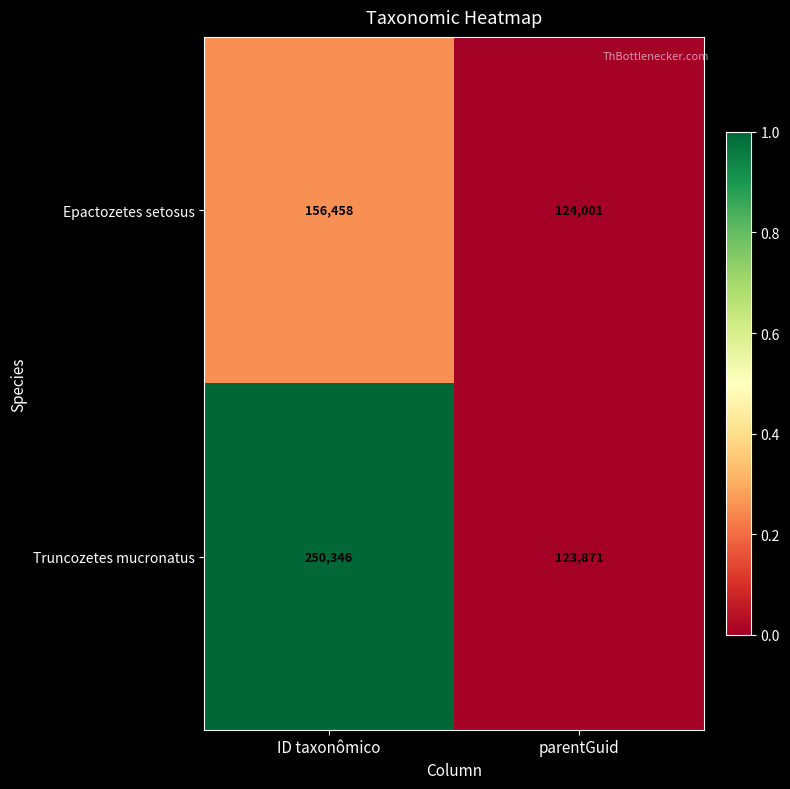

List the series in order of their peak value, lowest first.

Epactozetes setosus, Truncozetes mucronatus